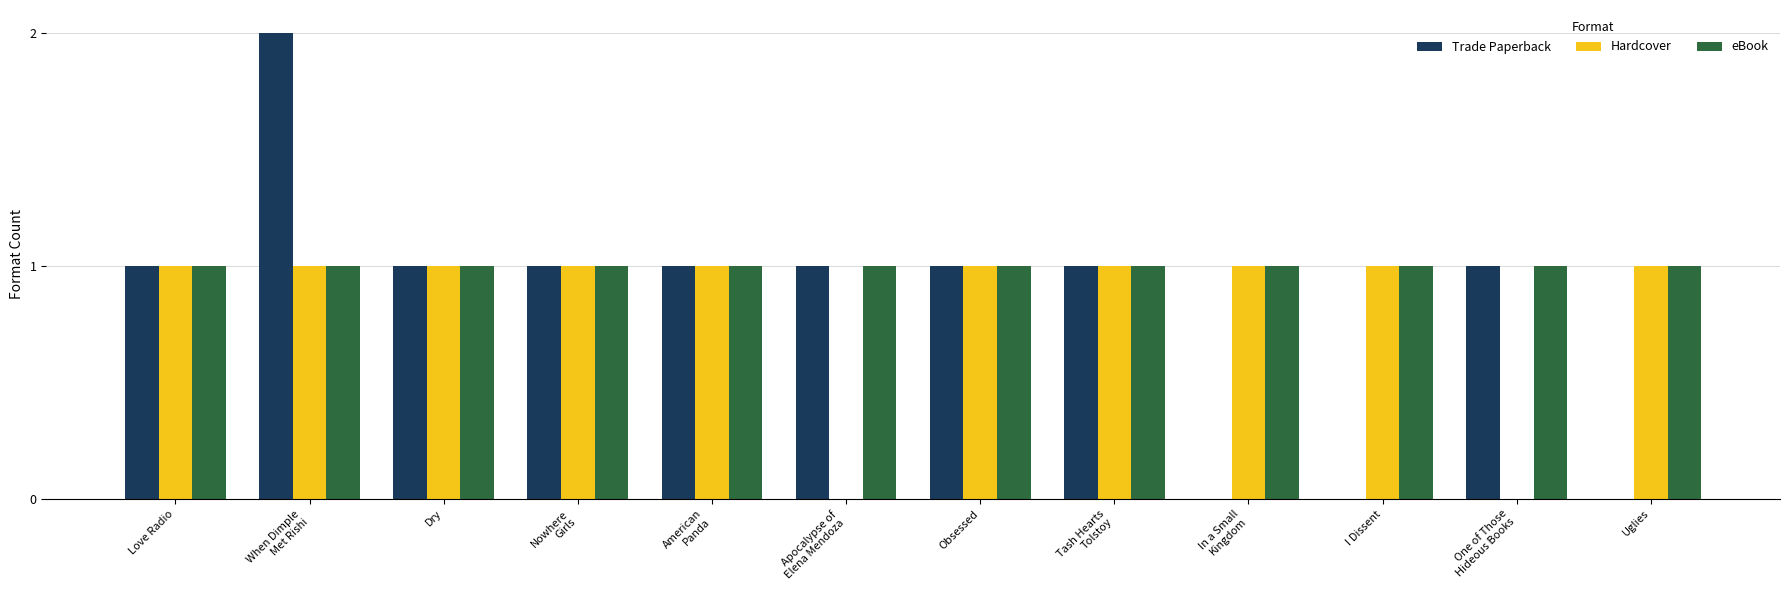

What is the sum of all eBook values?

12